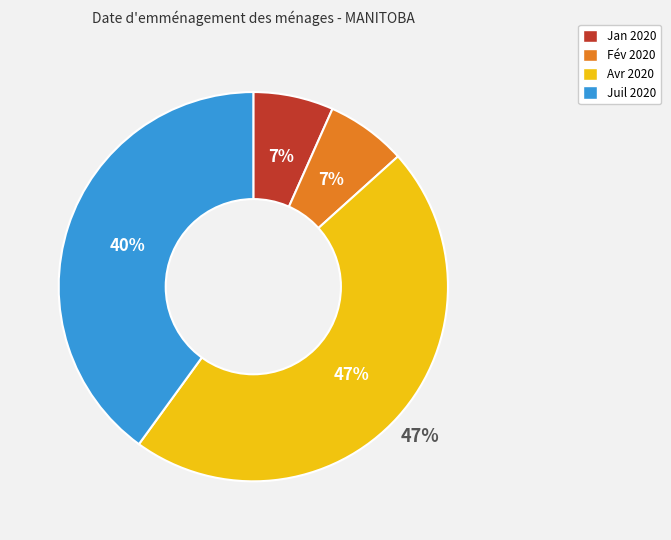

To the nearest percent, what portion does 2020-02 represent?

7%